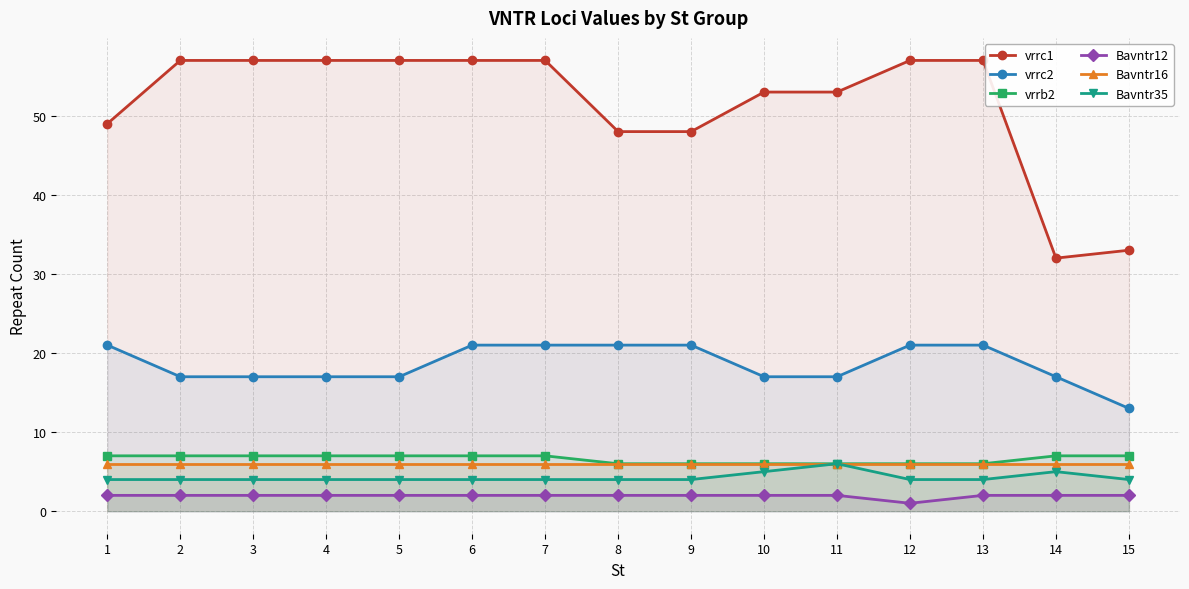

What is the smallest value displayed?

1